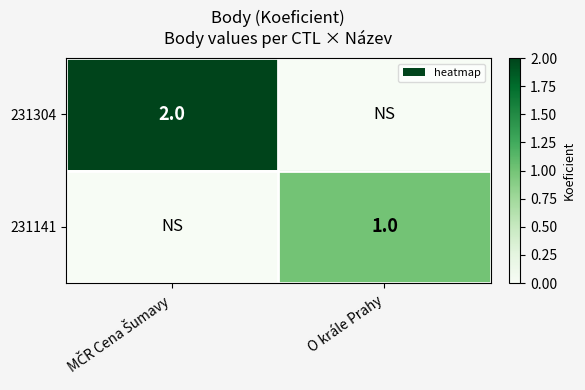

The value of 231141 at O krále Prahy is 1. True or false?

True